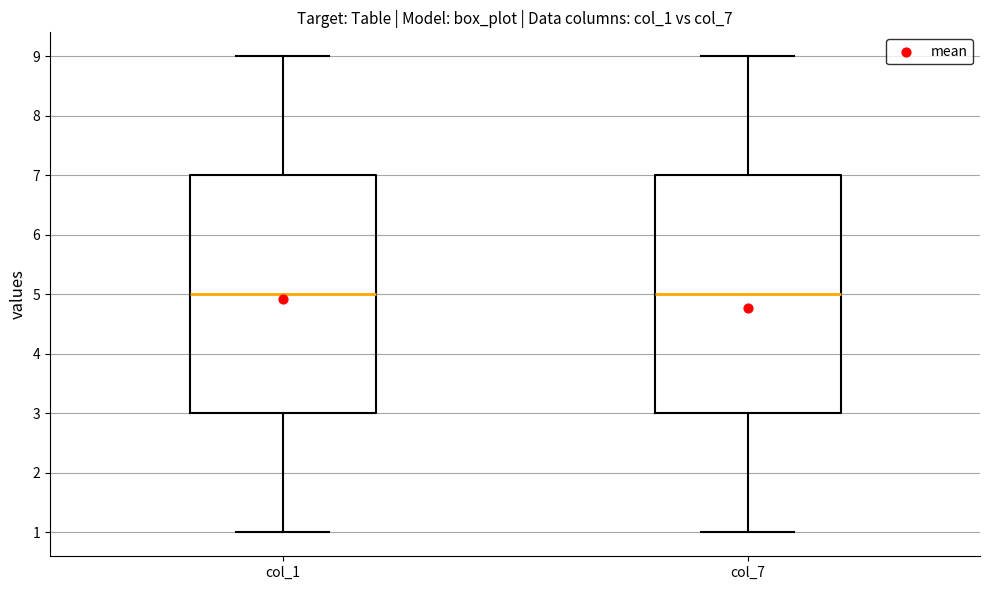

Reading left to right, transcribe this box plot: for each box, give where its median line is, the range the box spans, and where its two whiskers end, as read against the y-axis. The values are not printed on the chart, so give them approximately, as read against the axis.

col_1: median 5, box 3 to 7, whiskers 1 to 9
col_7: median 5, box 3 to 7, whiskers 1 to 9